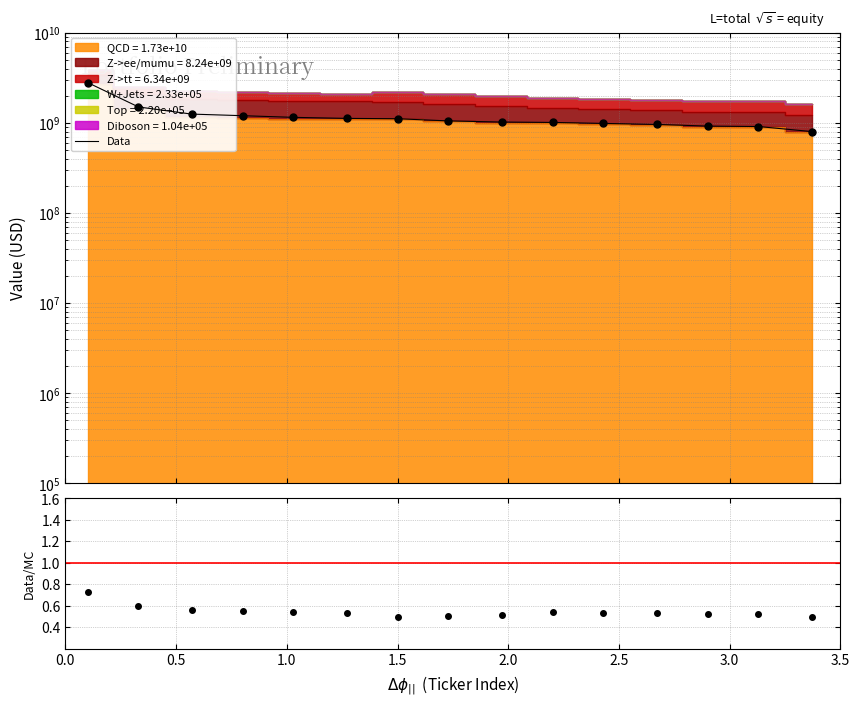

What is the difference between the second highest and minimum values in the Data/MC series?

0.1